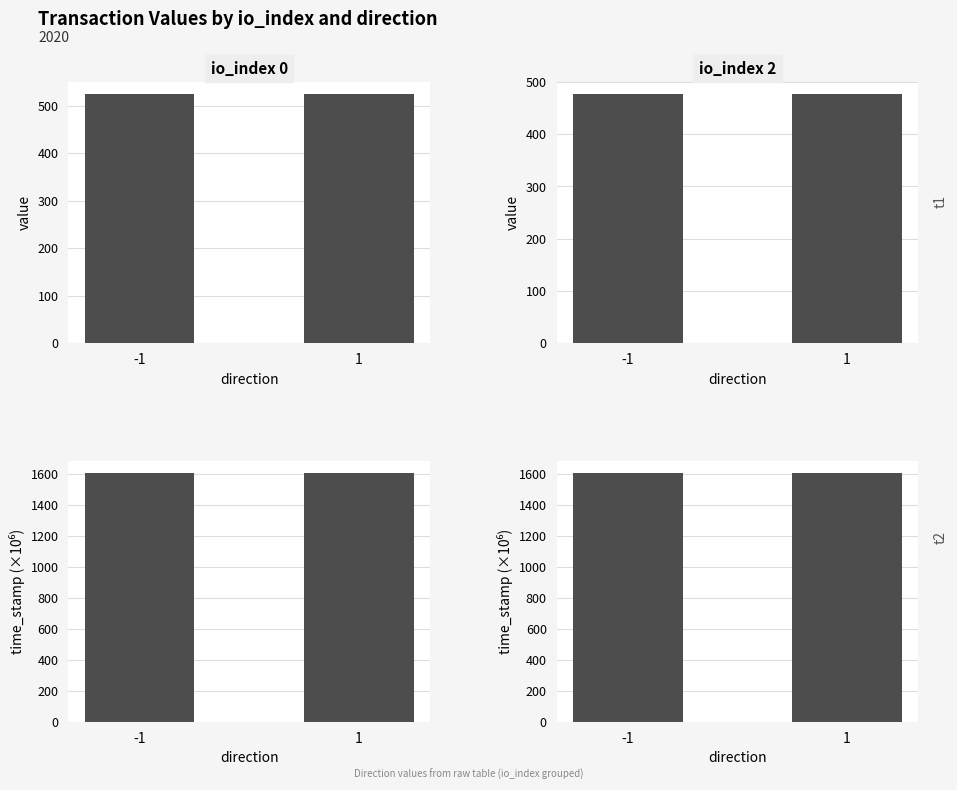

Rank the categories by value value from highest to lowest.

-1, 1